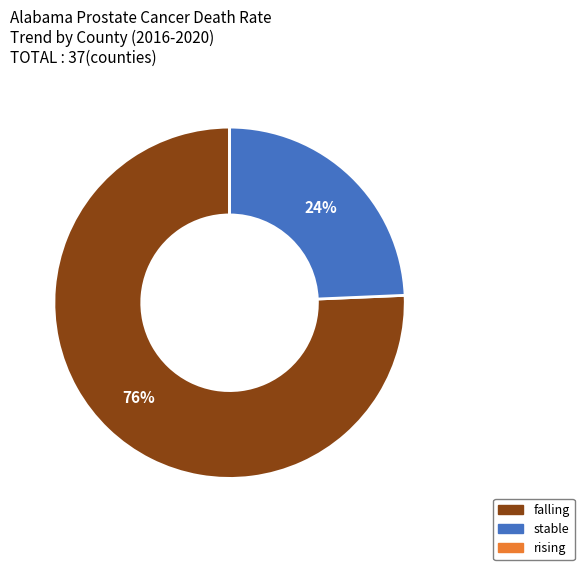

What percentage is the stable slice, to the nearest percent?

24%